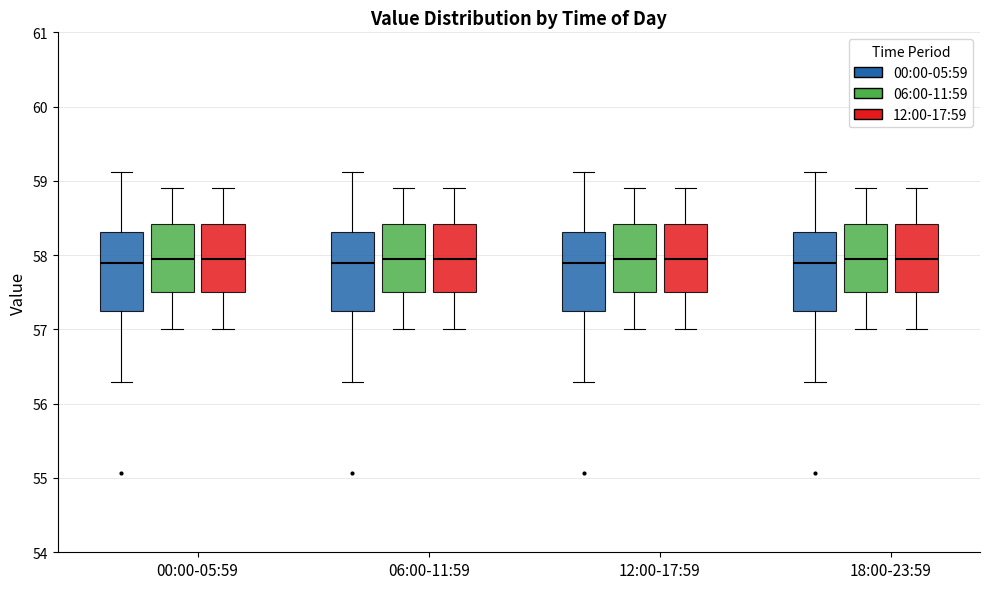

Reading left to right, transcribe this box plot: for each box, give where its median line is, the range the box spans, and where its two whiskers end, as read against the y-axis. The values are not printed on the chart, so give them approximately, as read against the axis.

00:00-05:59 (00:00-05:59): median 57.9, box 57.3 to 58.3, whiskers 56.3 to 59.1
00:00-05:59 (06:00-11:59): median 58.0, box 57.5 to 58.4, whiskers 57.0 to 58.9
00:00-05:59 (12:00-17:59): median 58.0, box 57.5 to 58.4, whiskers 57.0 to 58.9
06:00-11:59 (00:00-05:59): median 57.9, box 57.3 to 58.3, whiskers 56.3 to 59.1
06:00-11:59 (06:00-11:59): median 58.0, box 57.5 to 58.4, whiskers 57.0 to 58.9
06:00-11:59 (12:00-17:59): median 58.0, box 57.5 to 58.4, whiskers 57.0 to 58.9
12:00-17:59 (00:00-05:59): median 57.9, box 57.3 to 58.3, whiskers 56.3 to 59.1
12:00-17:59 (06:00-11:59): median 58.0, box 57.5 to 58.4, whiskers 57.0 to 58.9
12:00-17:59 (12:00-17:59): median 58.0, box 57.5 to 58.4, whiskers 57.0 to 58.9
18:00-23:59 (00:00-05:59): median 57.9, box 57.3 to 58.3, whiskers 56.3 to 59.1
18:00-23:59 (06:00-11:59): median 58.0, box 57.5 to 58.4, whiskers 57.0 to 58.9
18:00-23:59 (12:00-17:59): median 58.0, box 57.5 to 58.4, whiskers 57.0 to 58.9